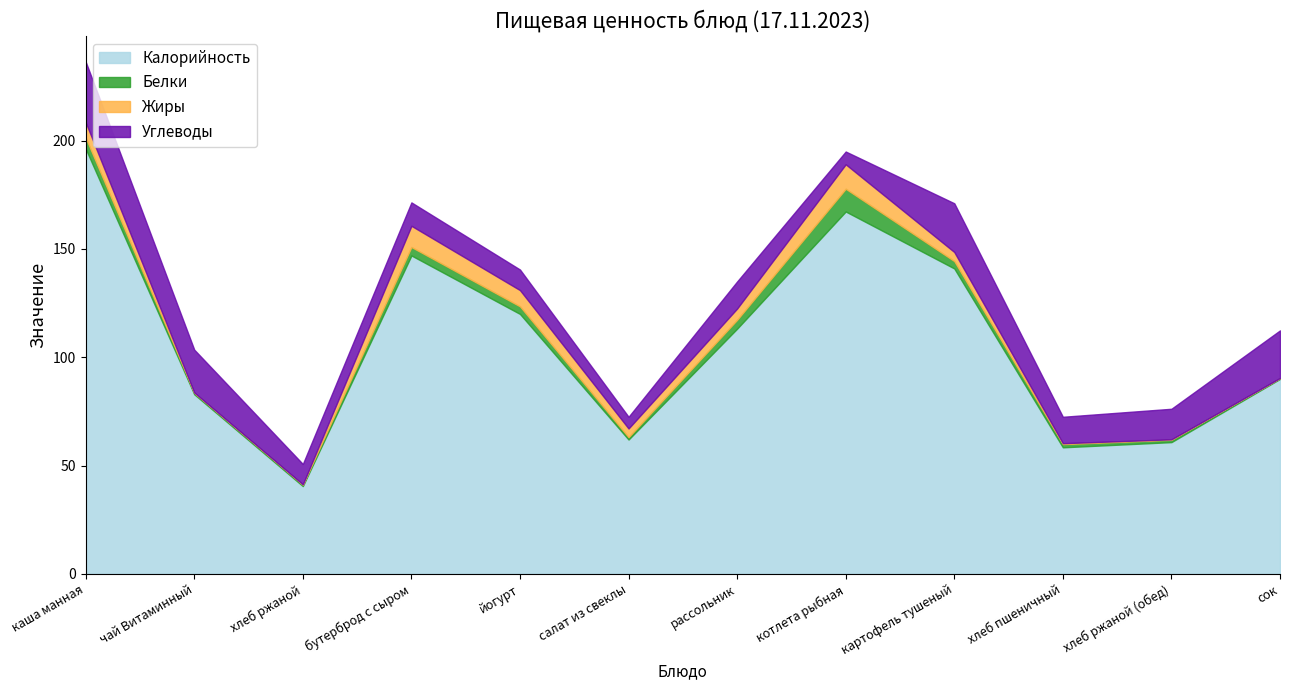

True or false: Калорийность and Жиры cross at least once.

False